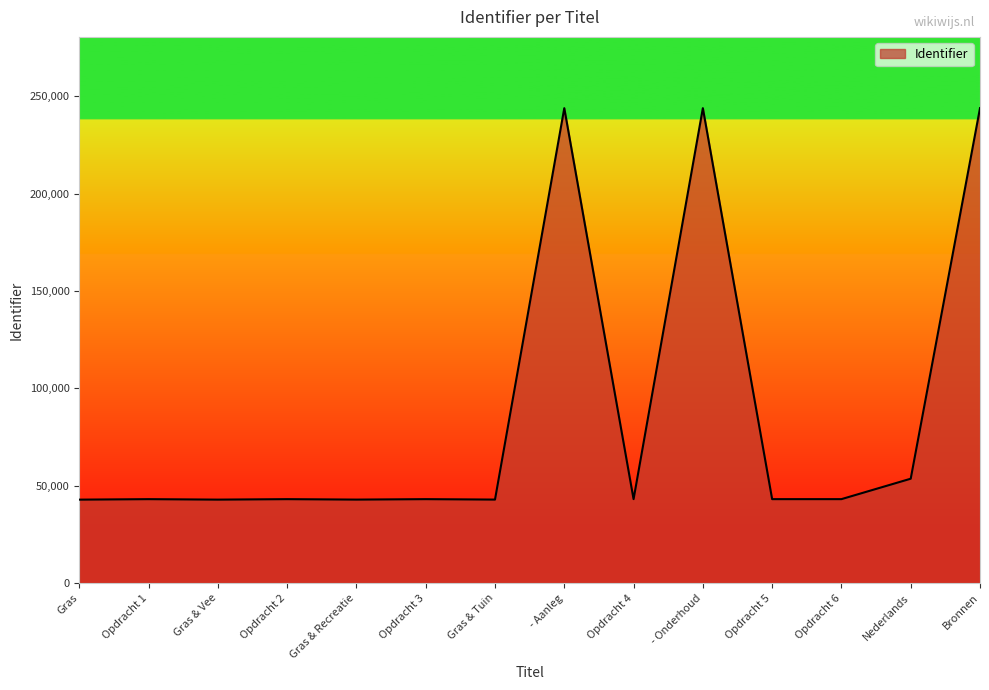

What is the change in value from Gras & Recreatie to - Aanleg?

+201011